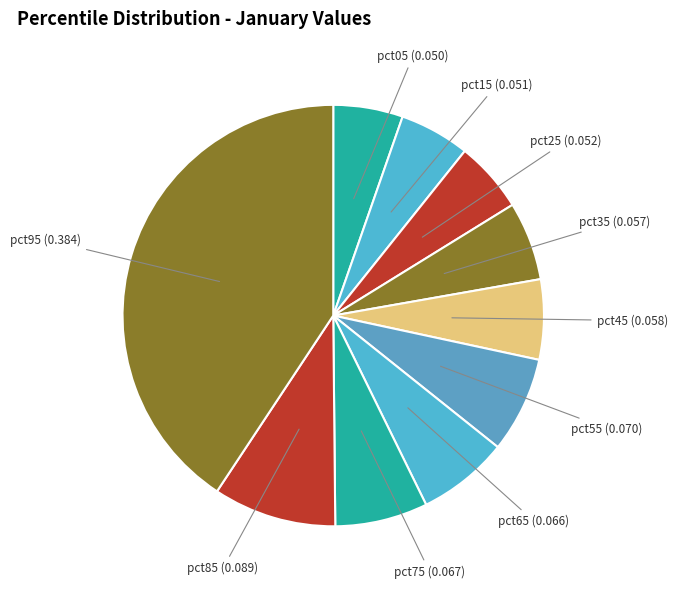

Is it true that pct55 is 7% of the pie?

True